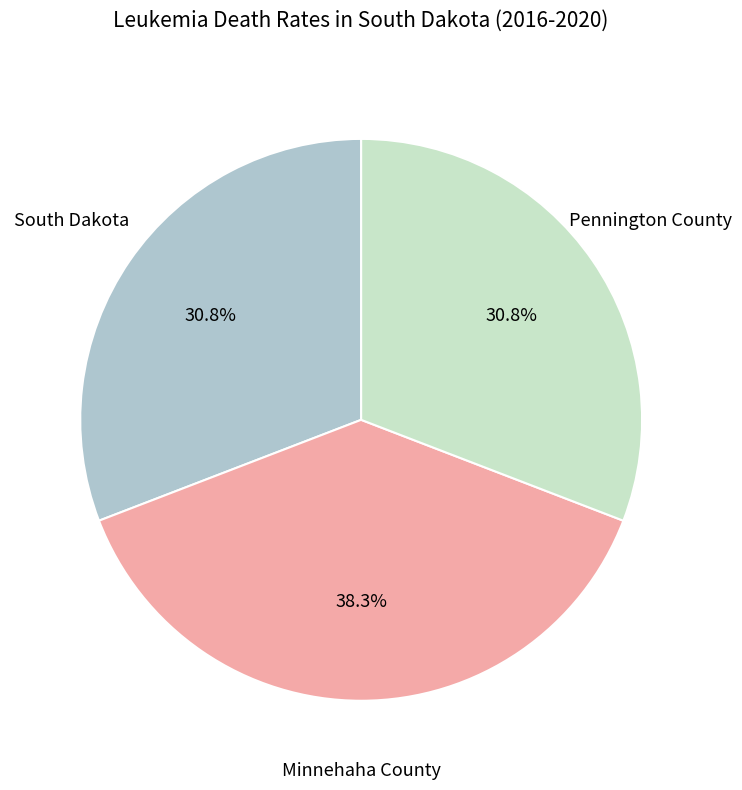

To the nearest percent, what portion does South Dakota represent?

31%